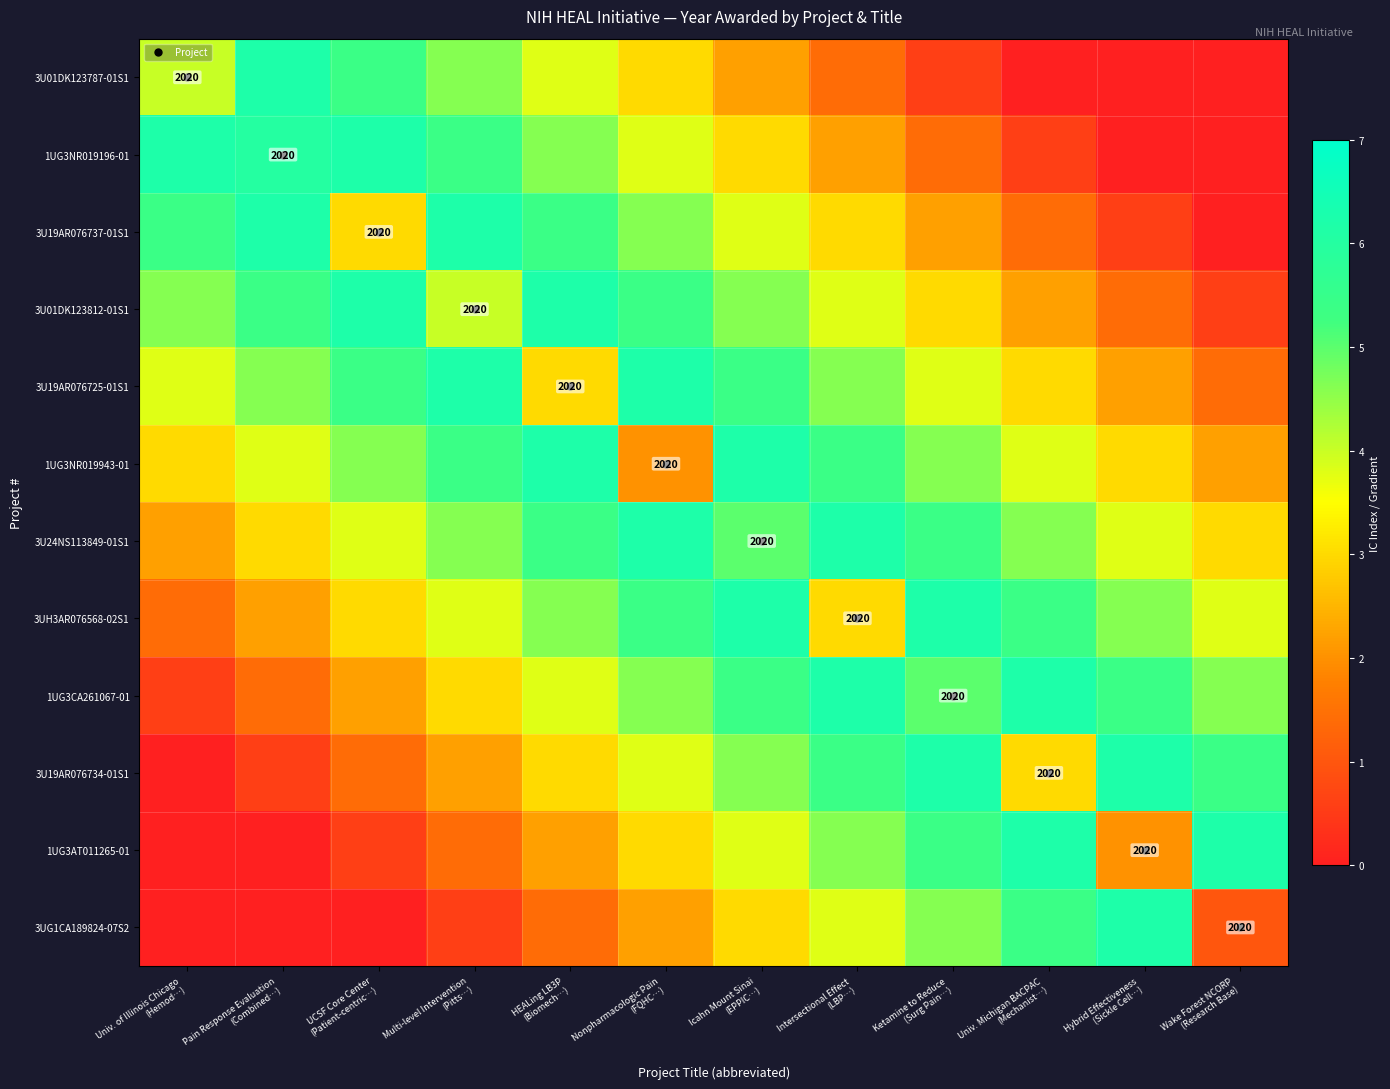

Which label corresponds to the smallest value in the chart?

Univ. Michigan BACPAC
(Mechanist…)